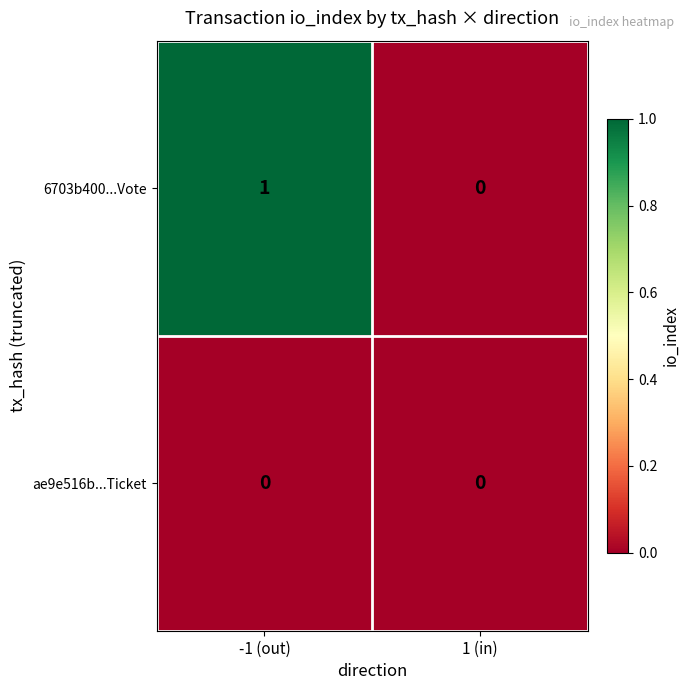

Is it true that 6703b400...Vote equals 0 at 1 (in)?

True